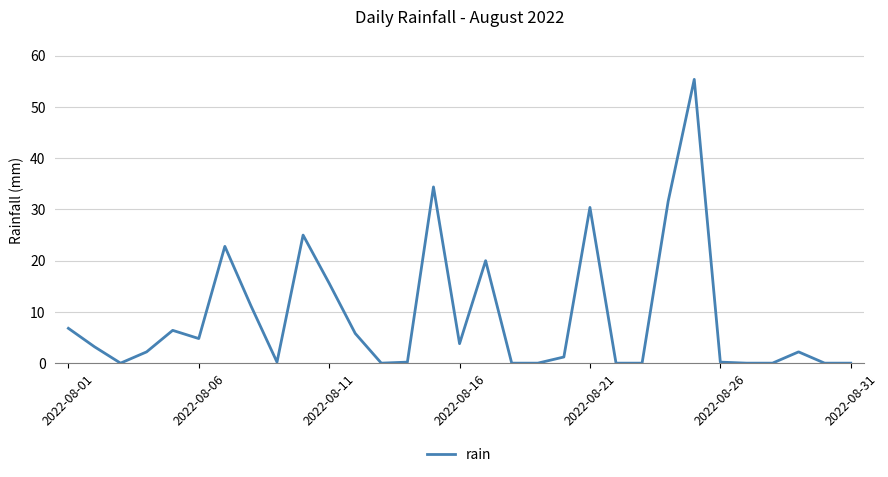

What is the greatest value displayed?

55.4